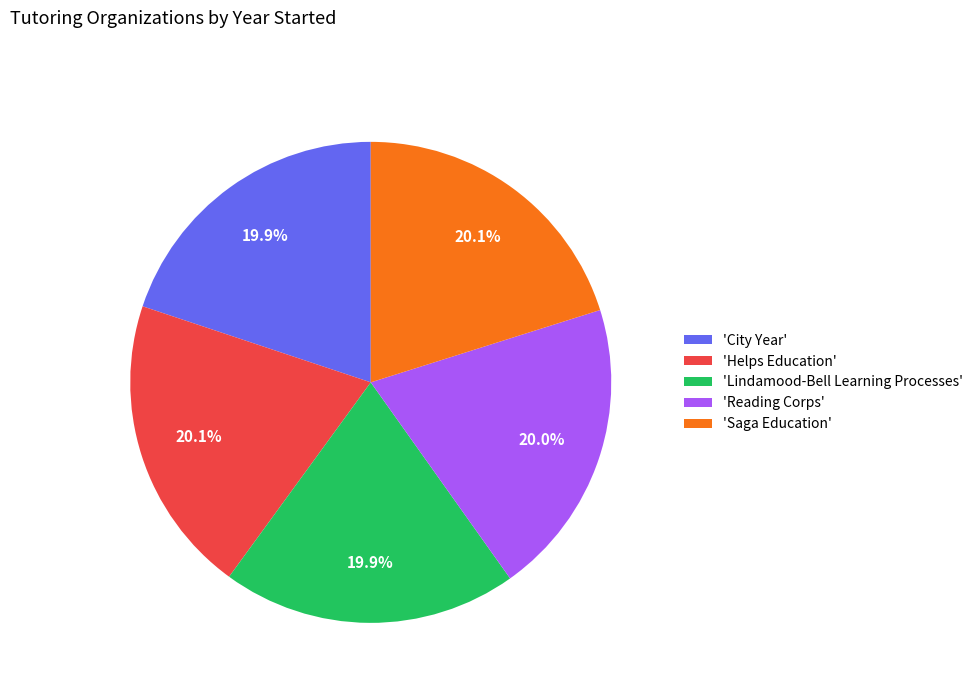

What is the ratio of the value at 'Reading Corps' to the value at 'Saga Education'?

1.0